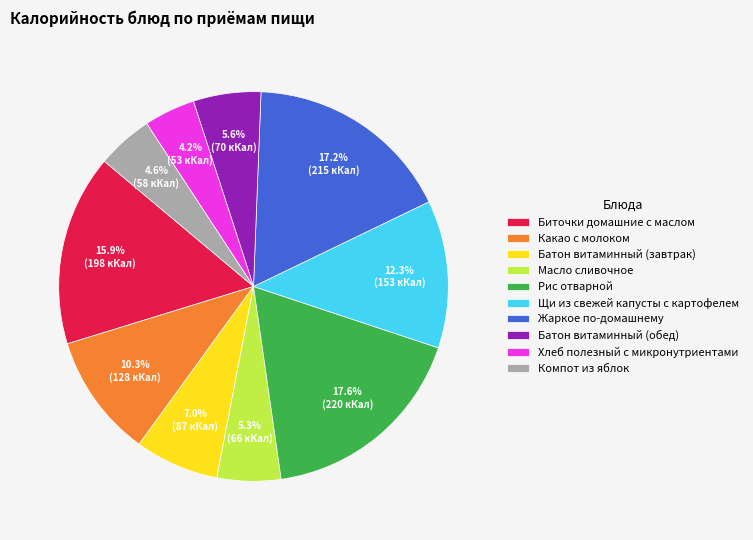

What percentage is the Жаркое по-домашнему slice, to the nearest percent?

17%